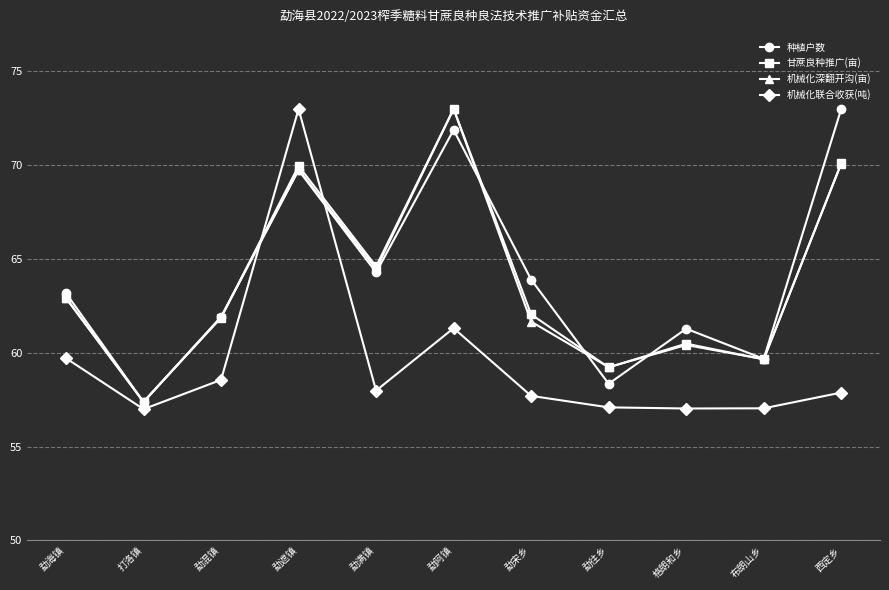

True or false: 甘蔗良种推广(亩) has a value of 62.9 at 勐海镇.

True